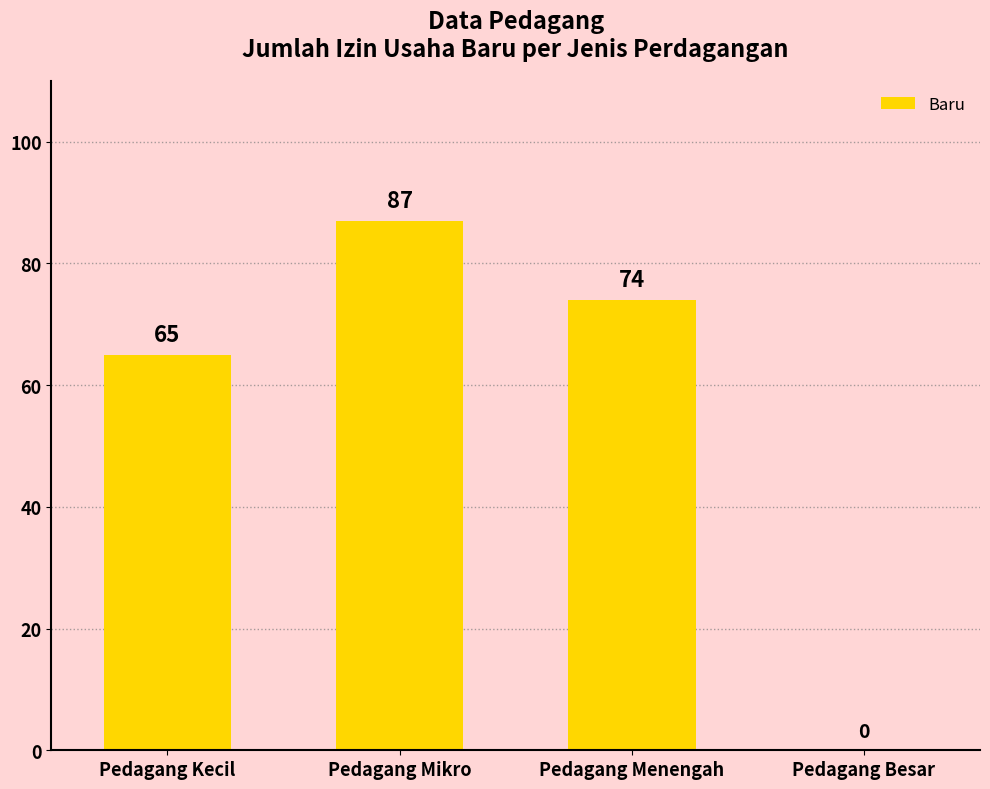

Which has a higher value, Pedagang Besar or Pedagang Menengah?

Pedagang Menengah